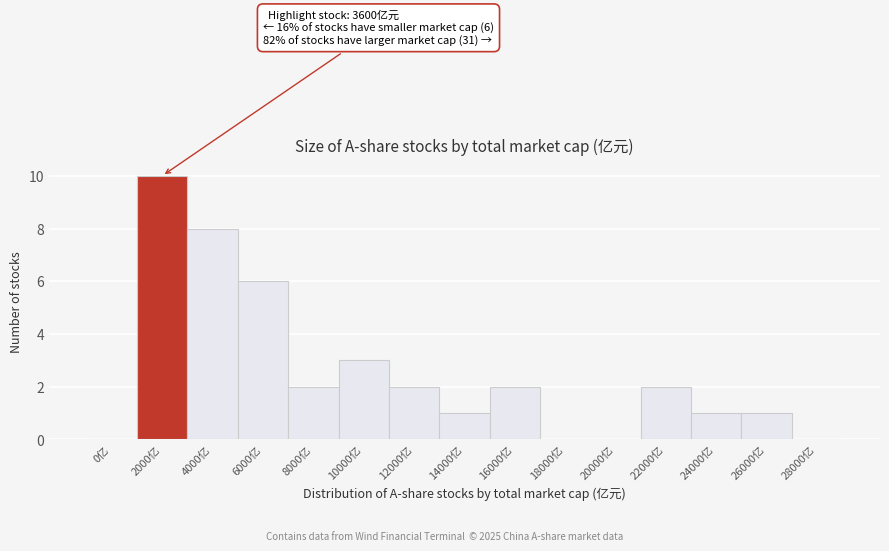

Reading right to left, transcribe all the data shown in this chart.

28000亿=0	26000亿=1	24000亿=1	22000亿=2	20000亿=0	18000亿=0	16000亿=2	14000亿=1	12000亿=2	10000亿=3	8000亿=2	6000亿=6	4000亿=8	2000亿=10	0亿=0